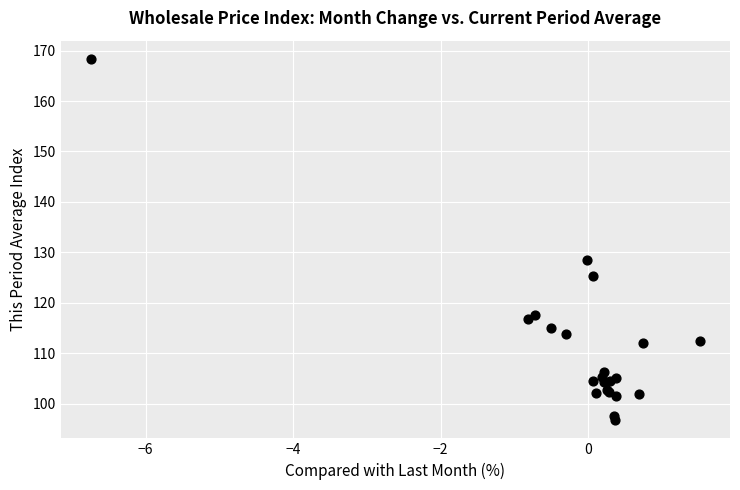

What Y value in the scatter plot is closest to 132?

128.6